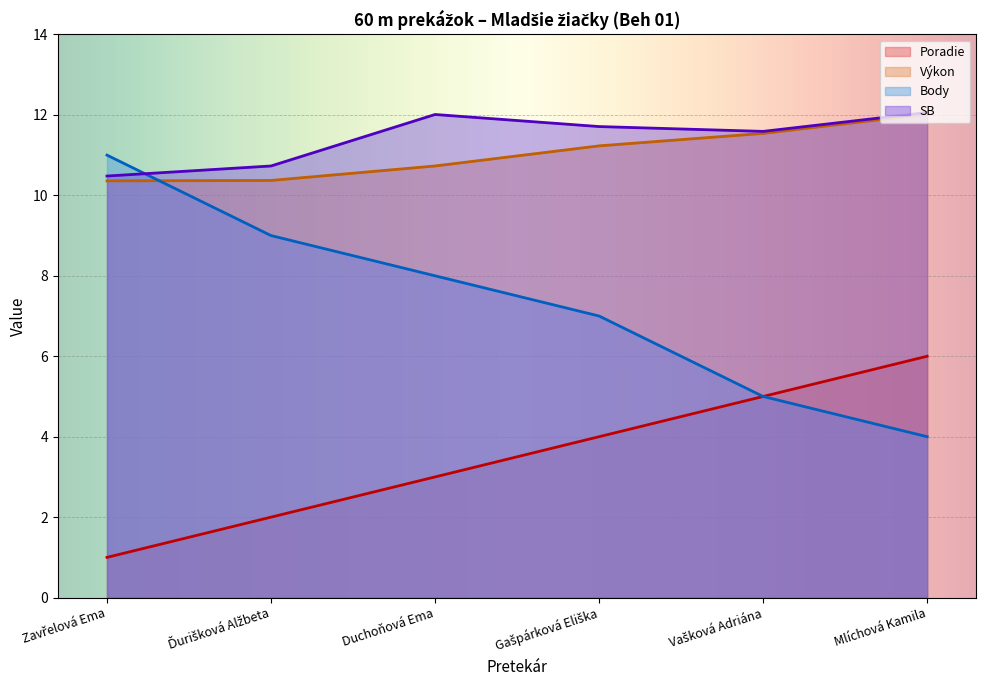

Which series has the widest spread of values?

Body